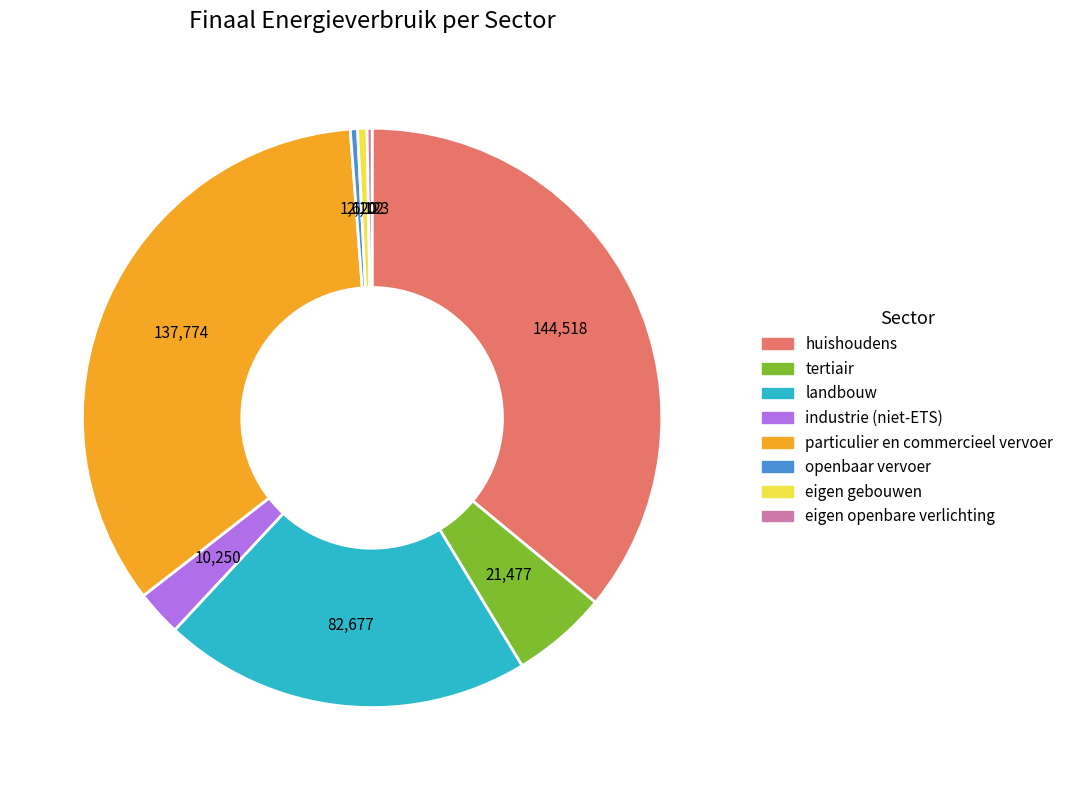

Approximately how many times larger is the value at huishoudens compared to landbouw?

1.7